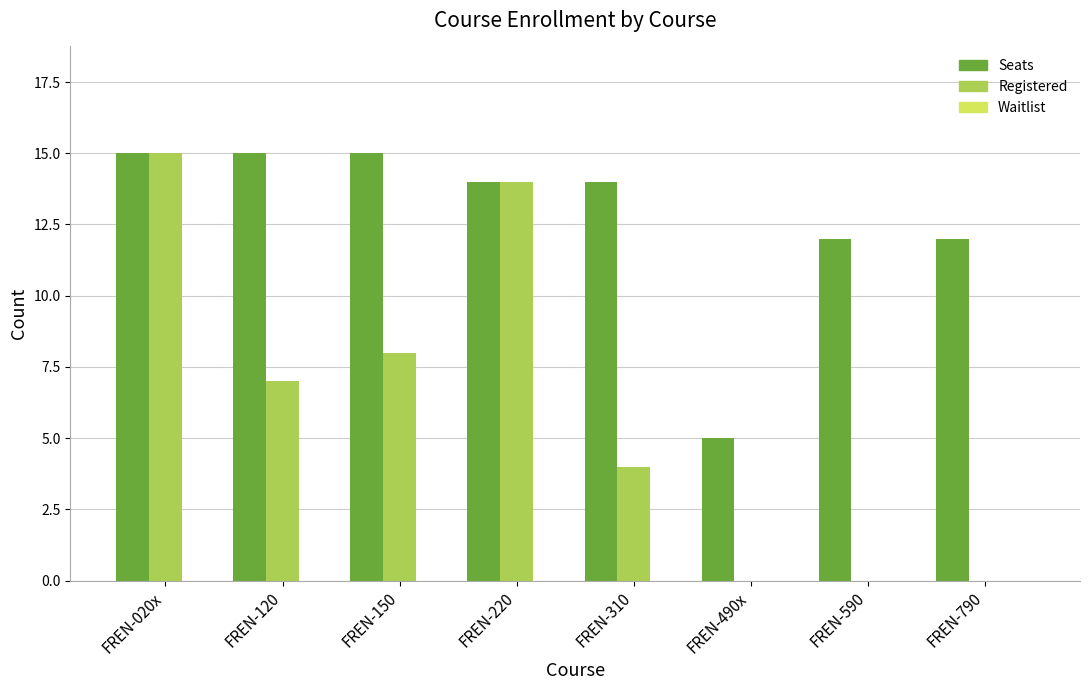

What is the maximum value shown in the chart?

15